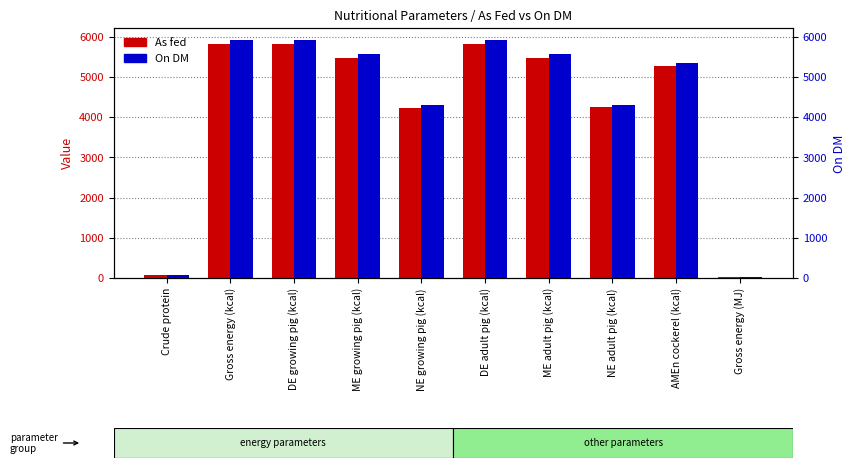

Does the chart contain stacked bars?

No